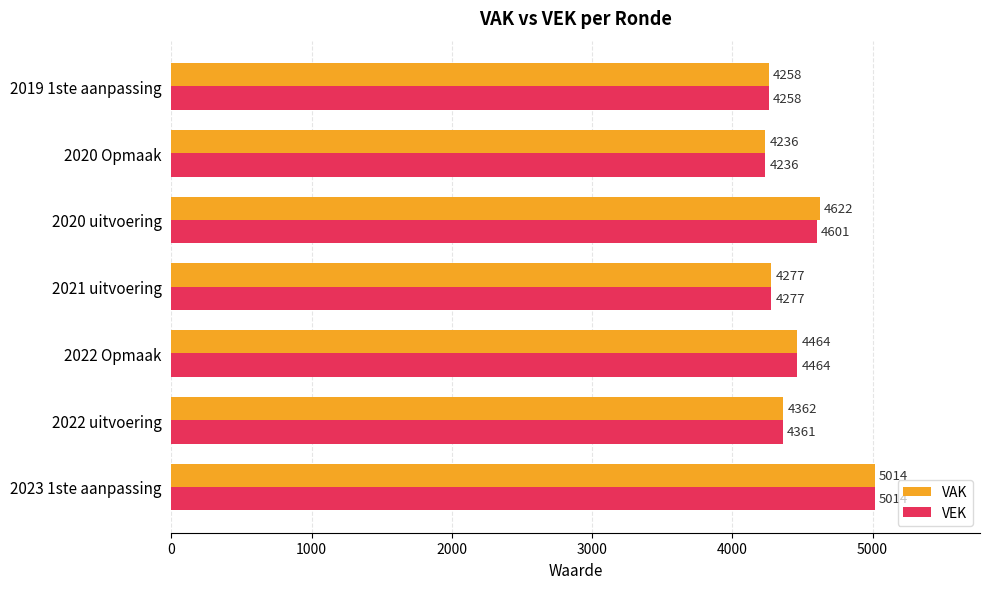

How many categories are shown in the chart?

7